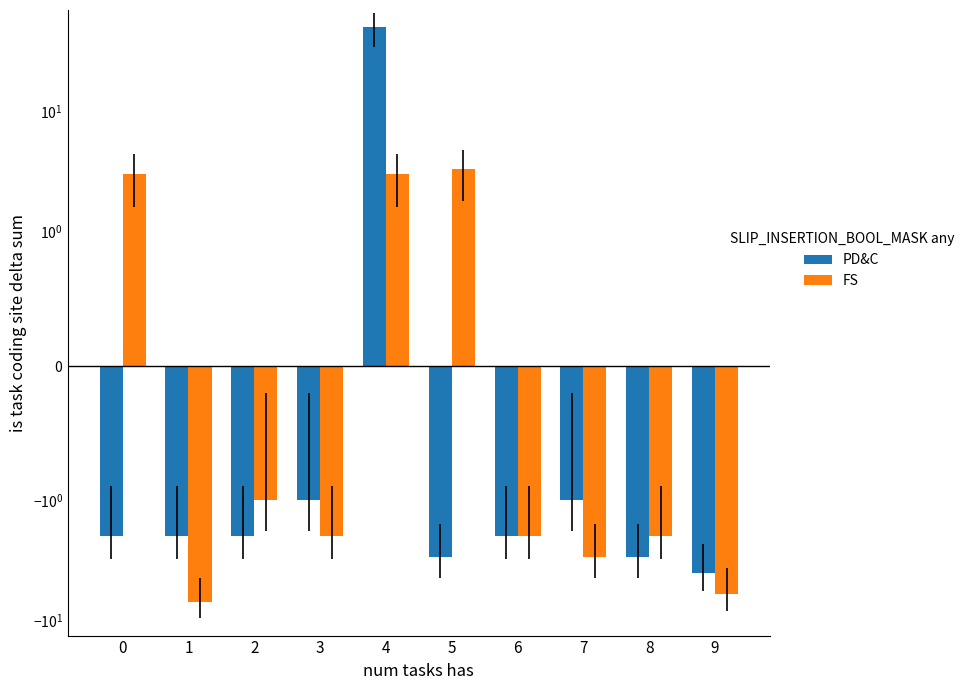

The value of PD&C at 8 is -3.0. True or false?

True